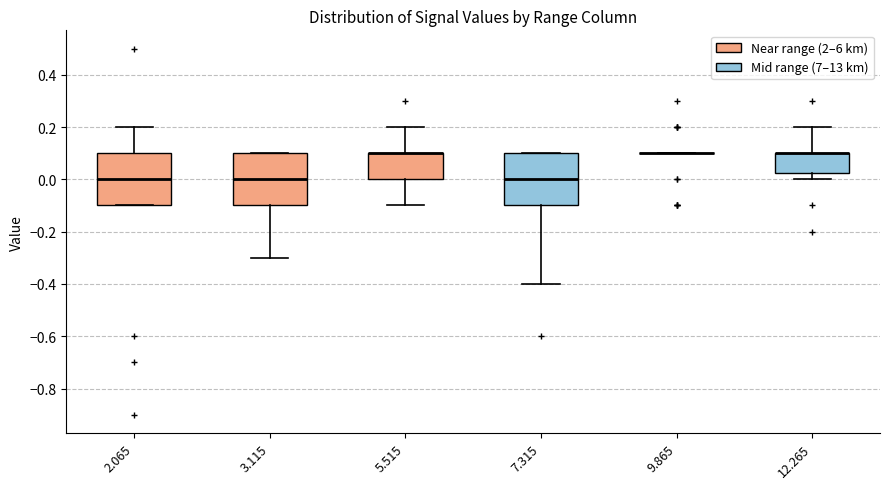

Reading left to right, transcribe this box plot: for each box, give where its median line is, the range the box spans, and where its two whiskers end, as read against the y-axis. The values are not printed on the chart, so give them approximately, as read against the axis.

2.065: median 0.00, box -0.10 to 0.10, whiskers -0.10 to 0.20
3.115: median 0.00, box -0.10 to 0.10, whiskers -0.30 to 0.10
5.515: median 0.10 (drawn on the box's upper edge), box 0.00 to 0.10, whiskers -0.10 to 0.20
7.315: median 0.00, box -0.10 to 0.10, whiskers -0.40 to 0.10
9.865: box collapsed to a line at 0.10, whiskers 0.10 to 0.10
12.265: median 0.10 (drawn on the box's upper edge), box 0.02 to 0.10, whiskers 0.00 to 0.20